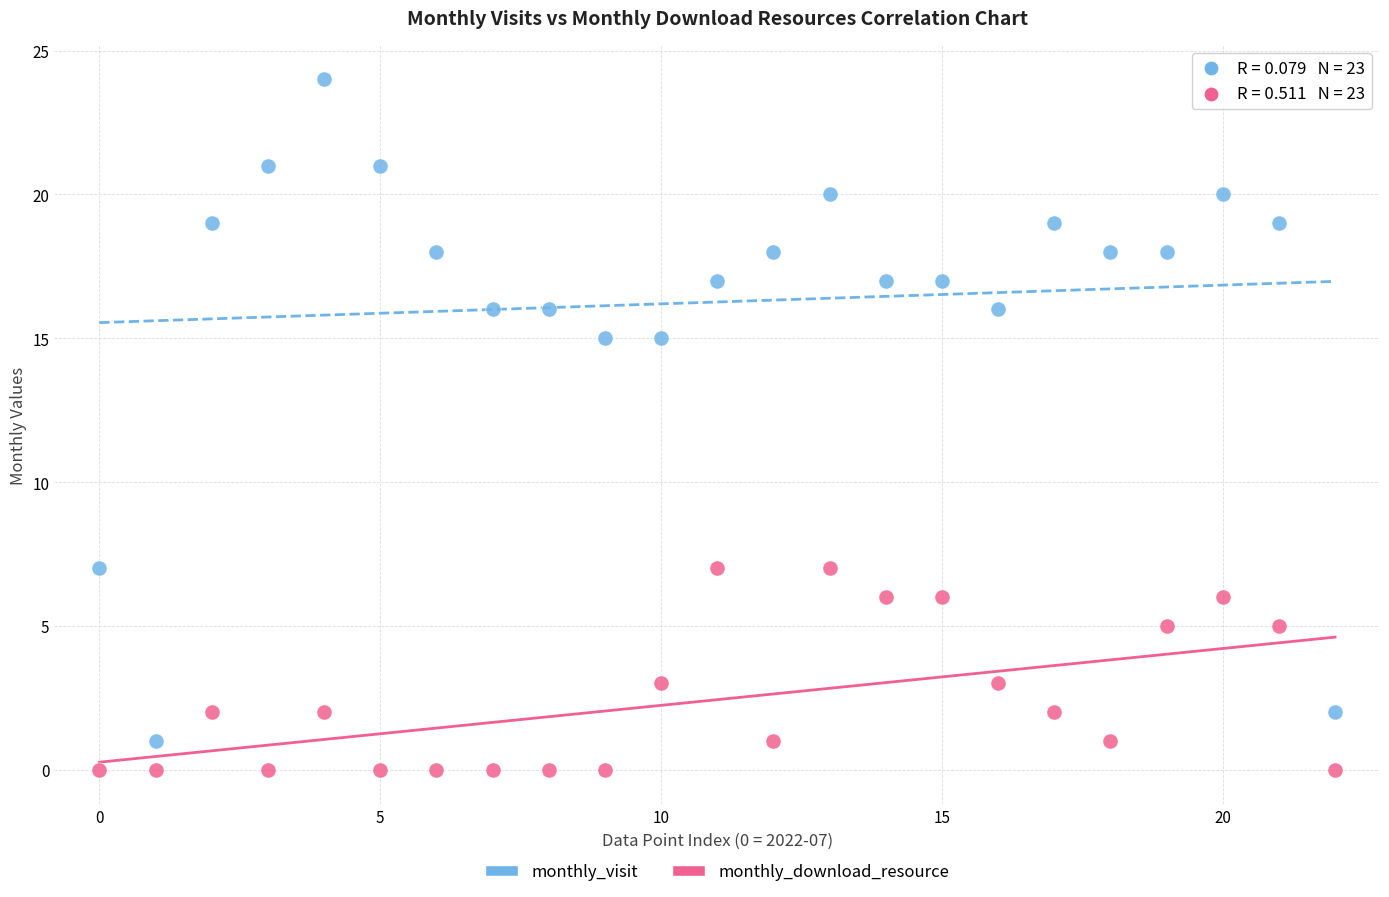

Across all data points, what is the range of Y values (max minus min)?

24